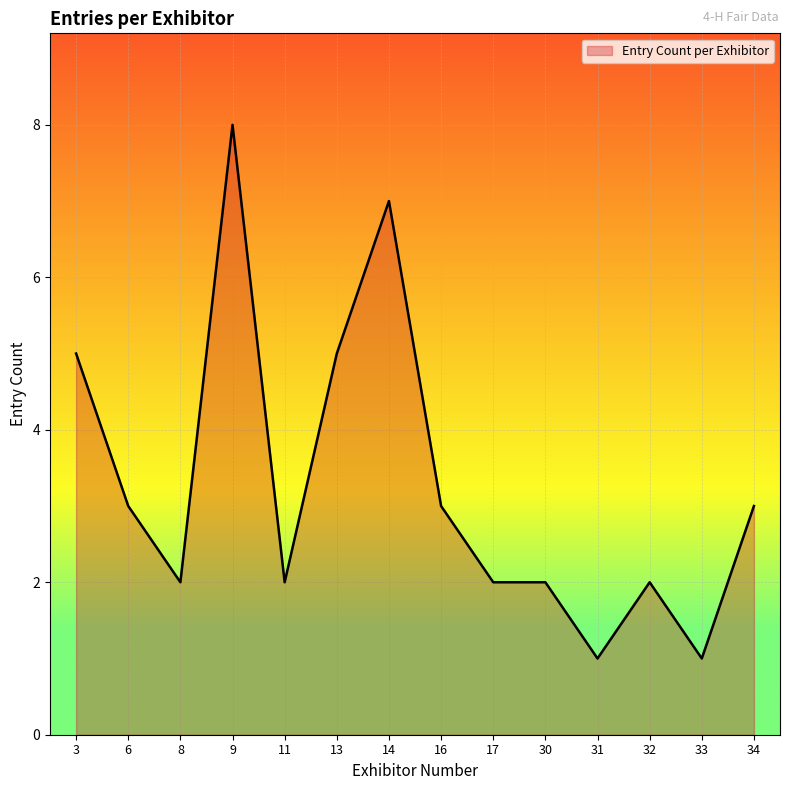

What is the average value?

3